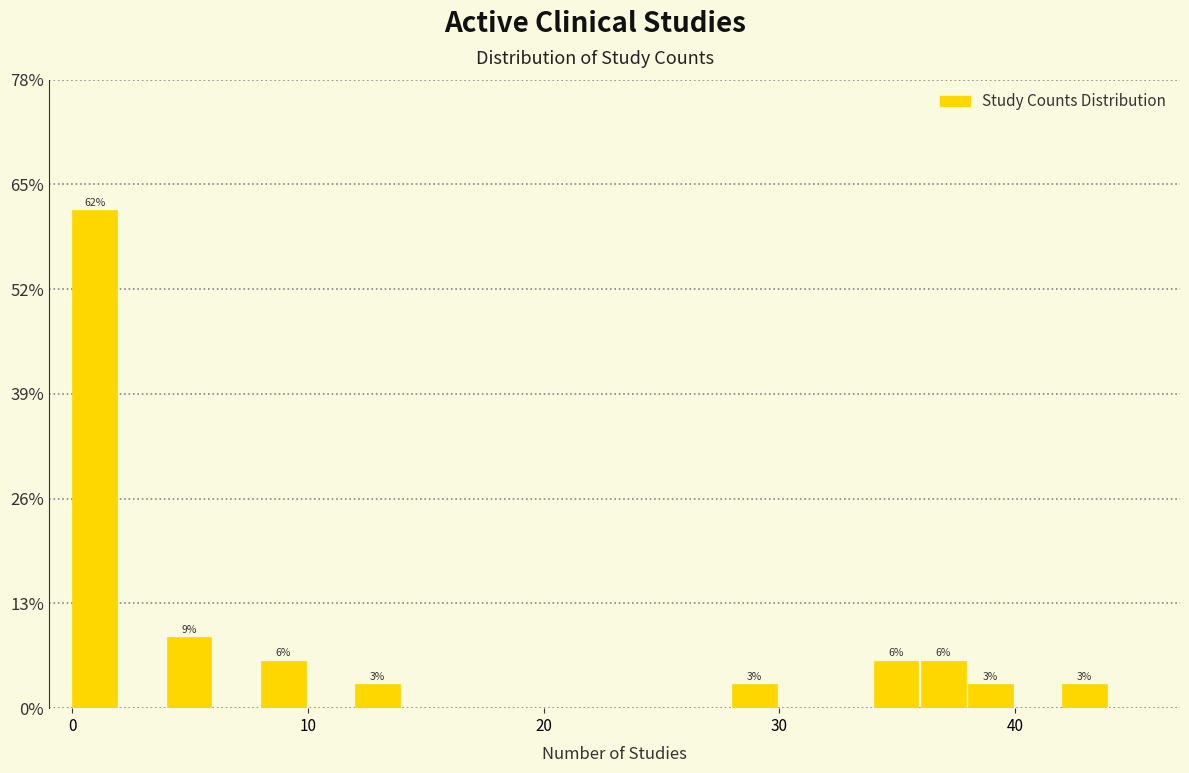

Around what value on the x-axis is the tallest bar? Give the approximate position of its centre, as read against the axis.

1